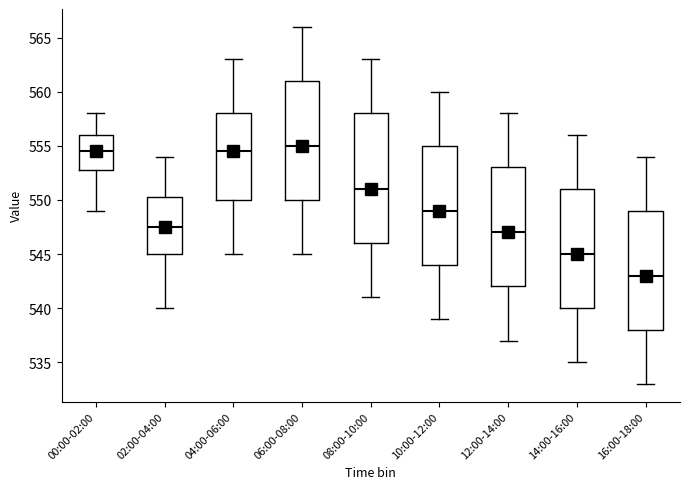

Comparing the boxes themselves (not the whiskers), which one is the tallest?

08:00-10:00